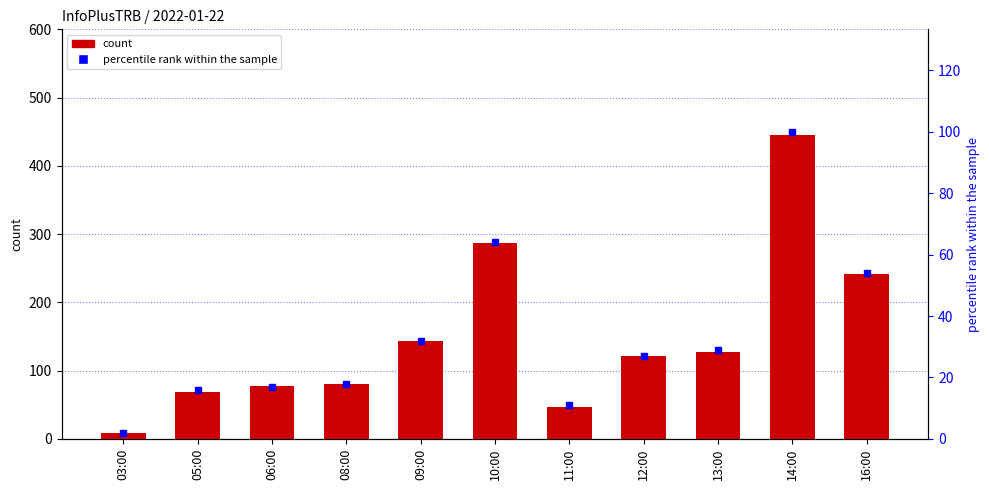

Which series has the largest total across all categories?

count